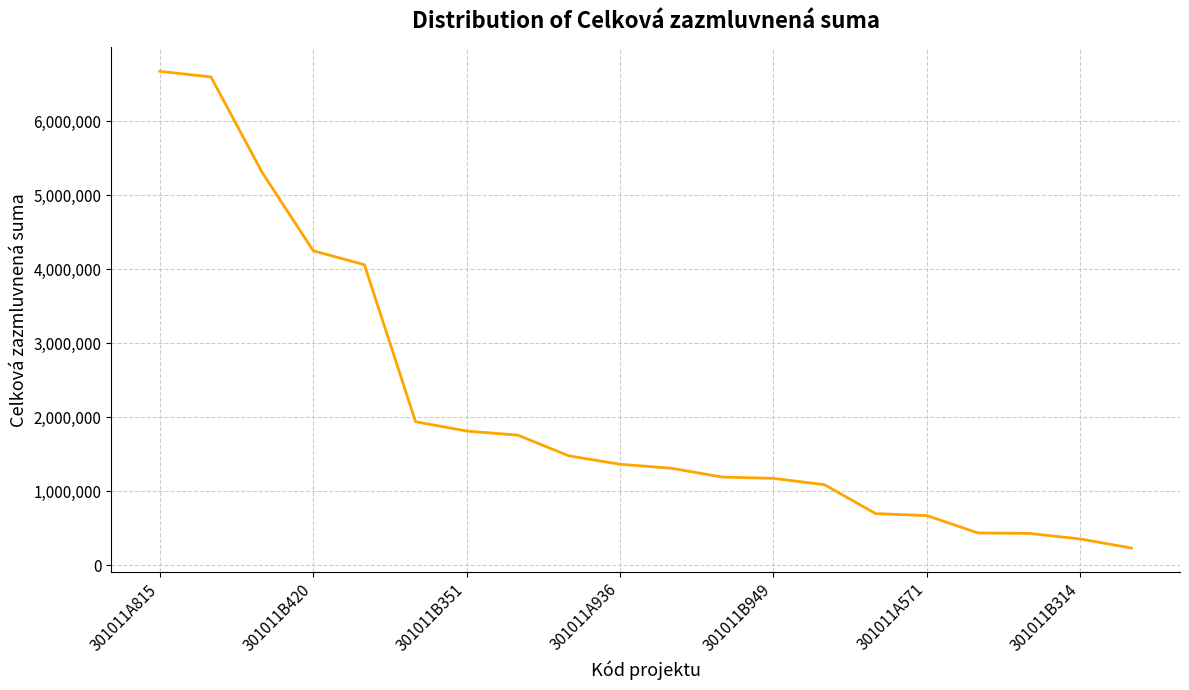

What is the difference between the maximum and minimum values?

6445900.0